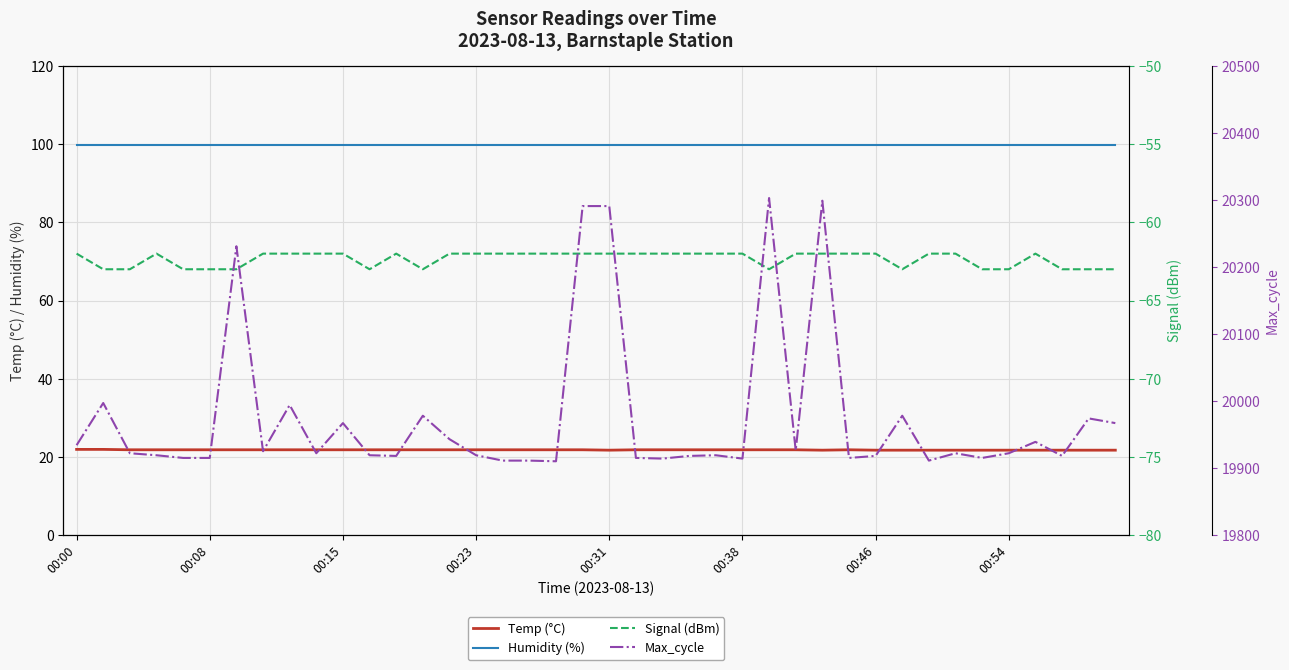

Is the value of Temp (°C) at 11 greater than the value of Signal (dBm) at 00:00?

Yes